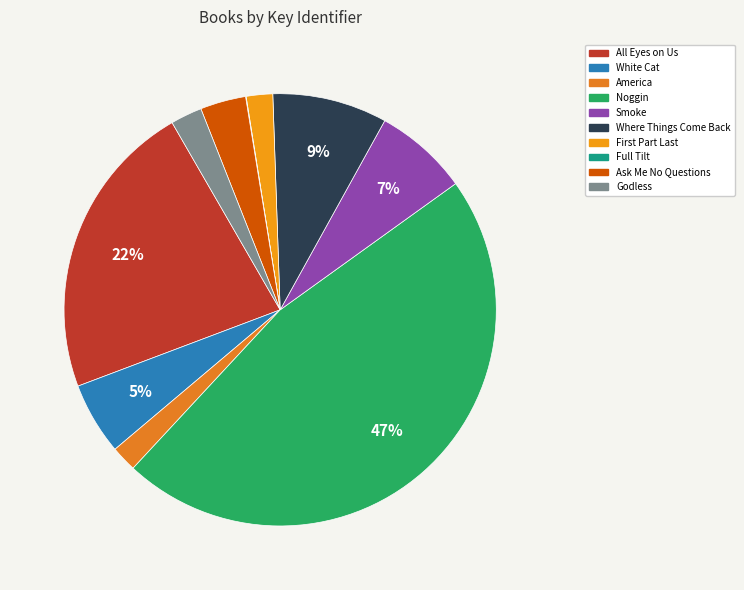

What is the largest slice in the pie chart?

Noggin